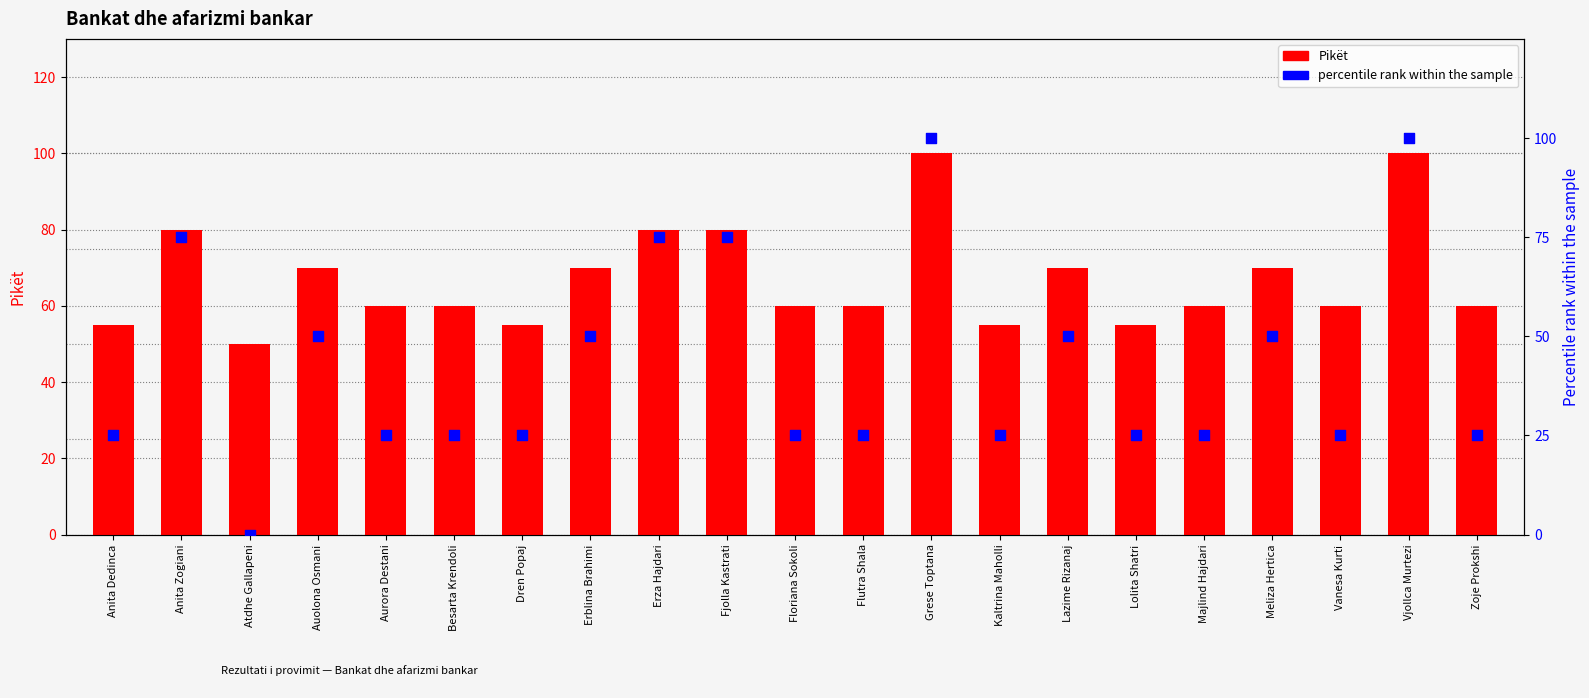

Which series has the largest total across all categories?

Pikët